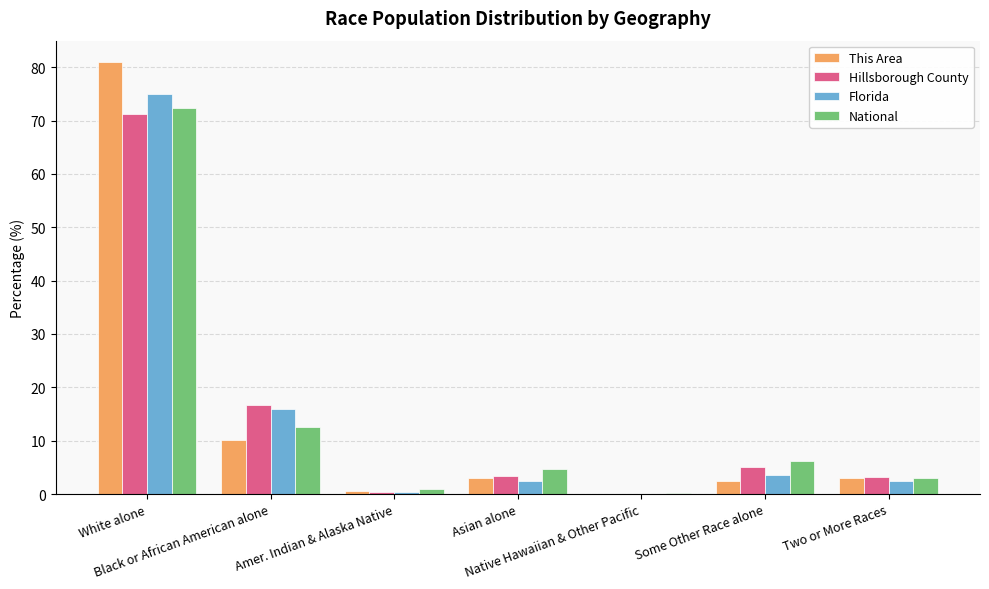

At which category is the sum across all series the highest?

White alone